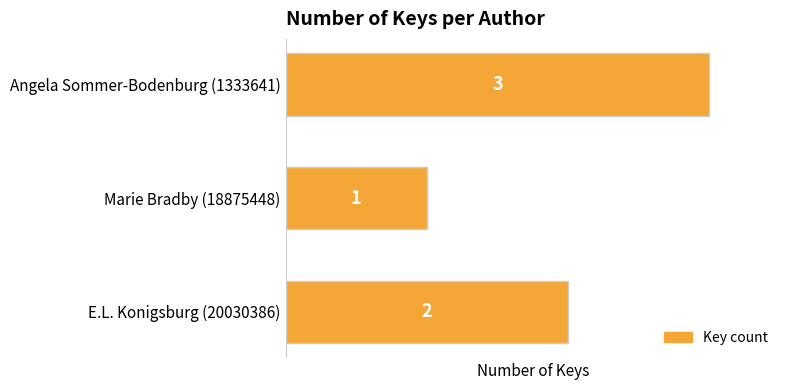

List the labels in order of value, largest first.

Angela Sommer-Bodenburg (1333641), E.L. Konigsburg (20030386), Marie Bradby (18875448)